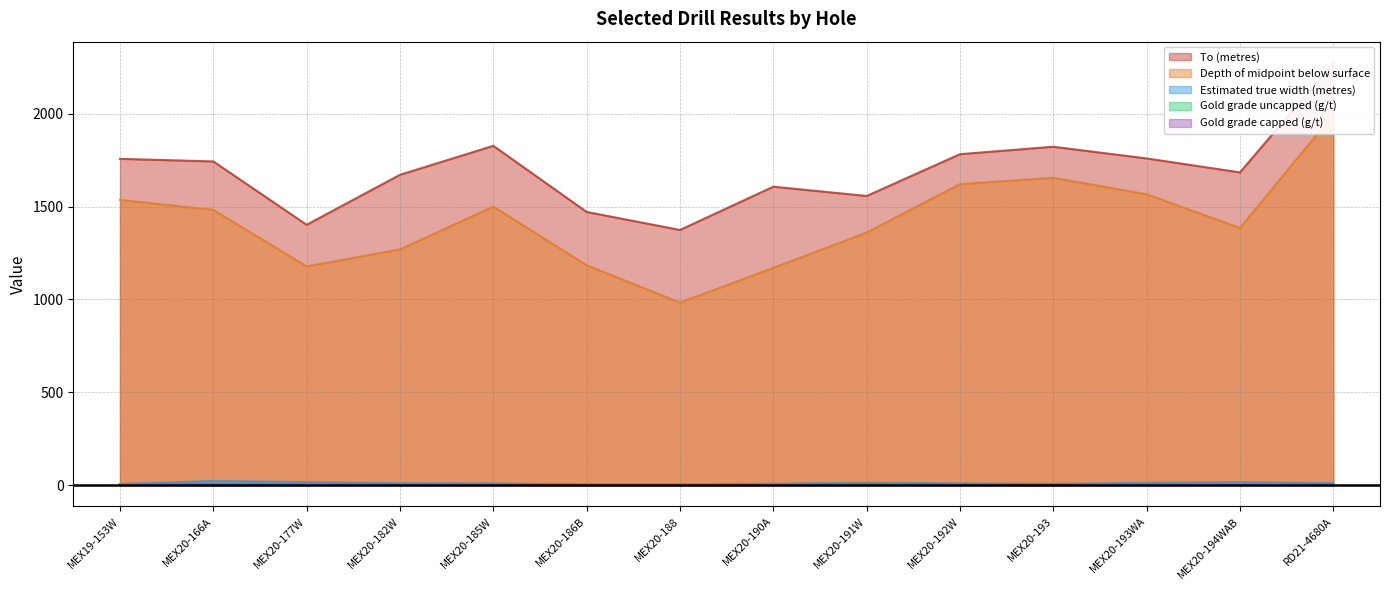

Reading right to left, what are all the values shown in this chart?

To (metres): RD21-4680A=2274.0	MEX20-194WAB=1684.0	MEX20-193WA=1759.0	MEX20-193=1822.0	MEX20-192W=1782.0	MEX20-191W=1557.0	MEX20-190A=1607.0	MEX20-188=1374.0	MEX20-186B=1471.0	MEX20-185W=1827.0	MEX20-182W=1671.0	MEX20-177W=1402.0	MEX20-166A=1743.0	MEX19-153W=1757.0
Depth of midpoint below surface: RD21-4680A=1995.0	MEX20-194WAB=1385.0	MEX20-193WA=1566.0	MEX20-193=1655.0	MEX20-192W=1621.0	MEX20-191W=1360.0	MEX20-190A=1170.0	MEX20-188=983.0	MEX20-186B=1184.0	MEX20-185W=1500.0	MEX20-182W=1269.0	MEX20-177W=1178.0	MEX20-166A=1482.0	MEX19-153W=1536.0
Estimated true width (metres): RD21-4680A=10.9	MEX20-194WAB=16.6	MEX20-193WA=13.3	MEX20-193=6.3	MEX20-192W=9.4	MEX20-191W=13.7	MEX20-190A=7.6	MEX20-188=3.8	MEX20-186B=2.6	MEX20-185W=9.6	MEX20-182W=10.6	MEX20-177W=16.6	MEX20-166A=22.6	MEX19-153W=6.5
Gold grade uncapped (g/t): RD21-4680A=2.7	MEX20-194WAB=1.4	MEX20-193WA=3.8	MEX20-193=6.7	MEX20-192W=4.8	MEX20-191W=11.2	MEX20-190A=2.2	MEX20-188=1.8	MEX20-186B=3.2	MEX20-185W=3.7	MEX20-182W=3.3	MEX20-177W=3.4	MEX20-166A=6.4	MEX19-153W=4.9
Gold grade capped (g/t): RD21-4680A=2.7	MEX20-194WAB=1.4	MEX20-193WA=3.8	MEX20-193=6.2	MEX20-192W=4.6	MEX20-191W=8.6	MEX20-190A=2.2	MEX20-188=1.8	MEX20-186B=3.2	MEX20-185W=3.7	MEX20-182W=3.2	MEX20-177W=3.4	MEX20-166A=6.3	MEX19-153W=2.6